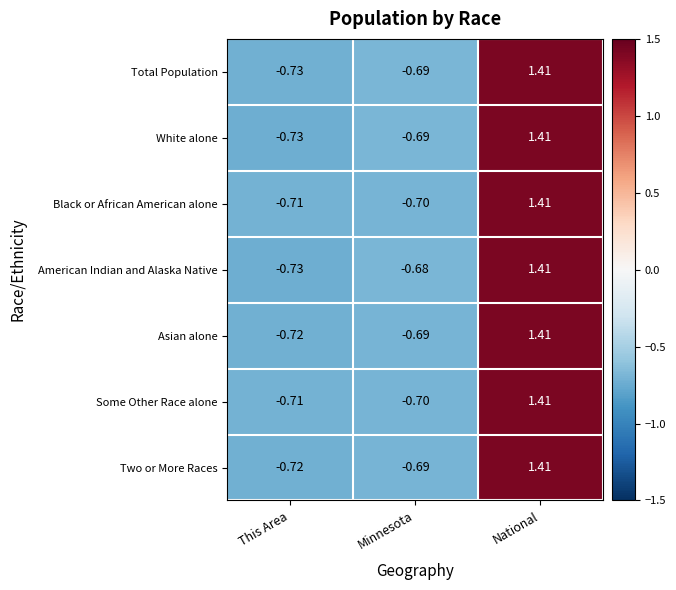

At which label is American Indian and Alaska Native closest to 0?

Minnesota